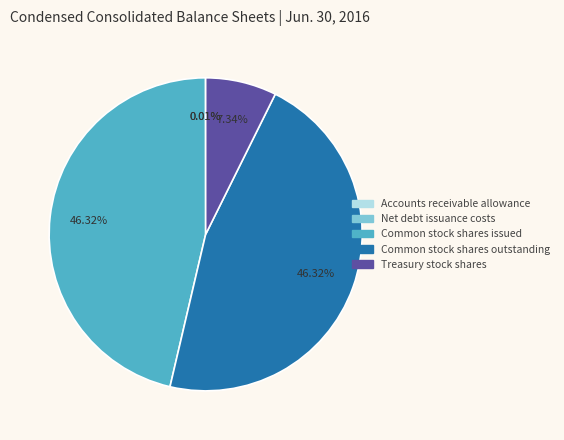

Does any single category account for the majority?

No